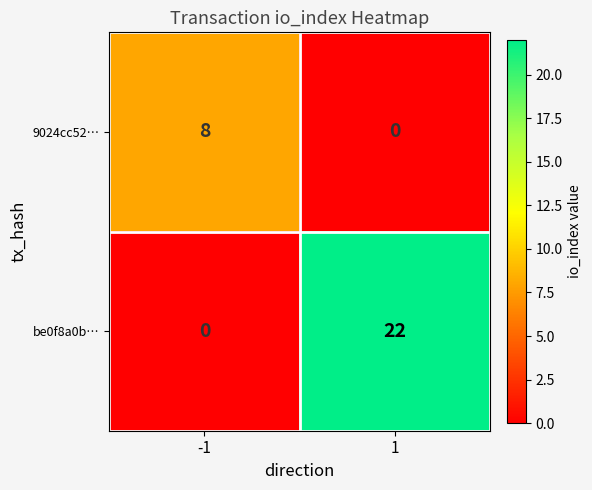

Which series has the largest range (max minus min)?

be0f8a0b…